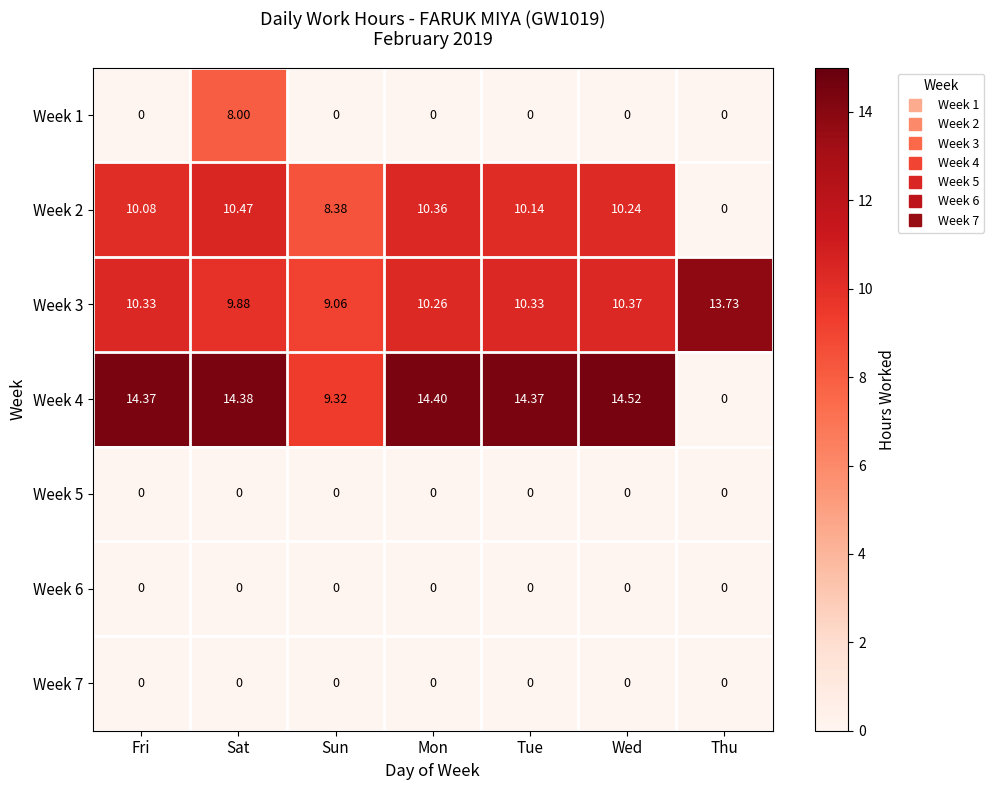

At which label is Week 3 closest to 11?

Wed